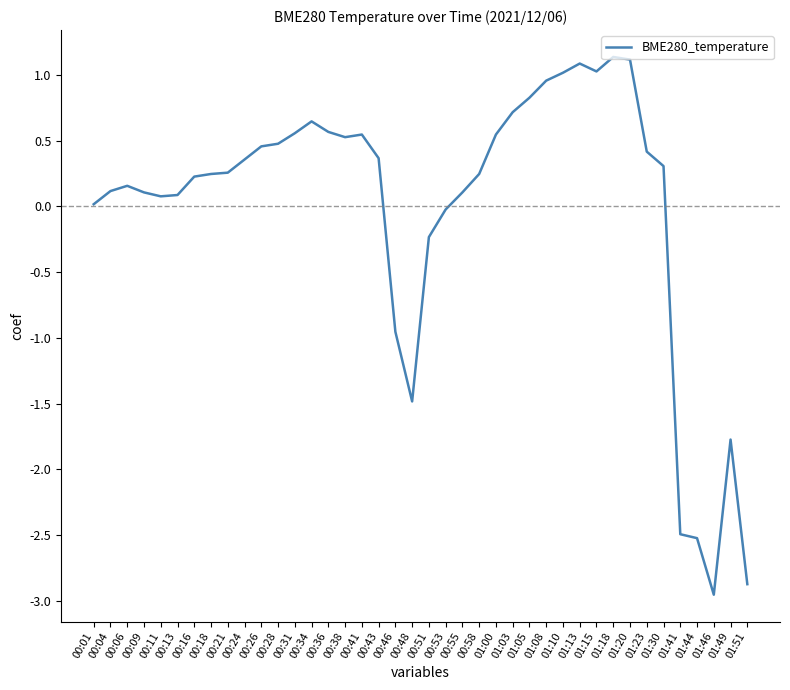

How many lines are shown in the chart?

1